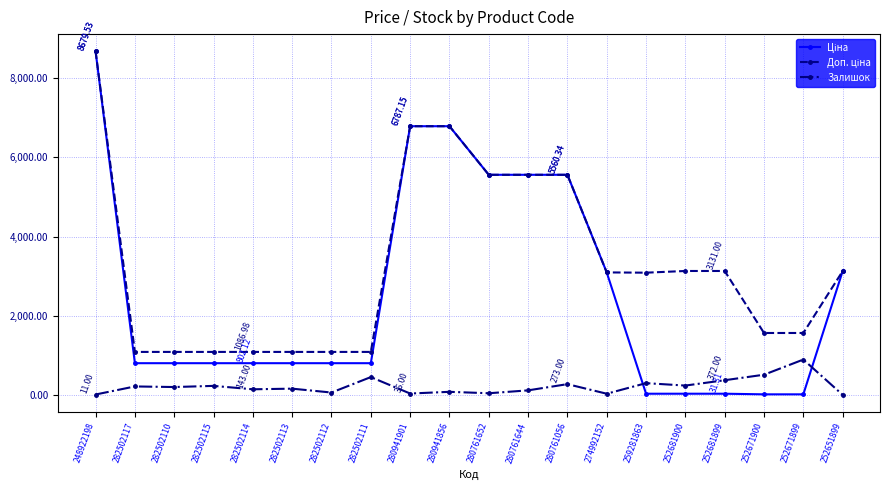

At which category is the sum across all series the highest?

248922198